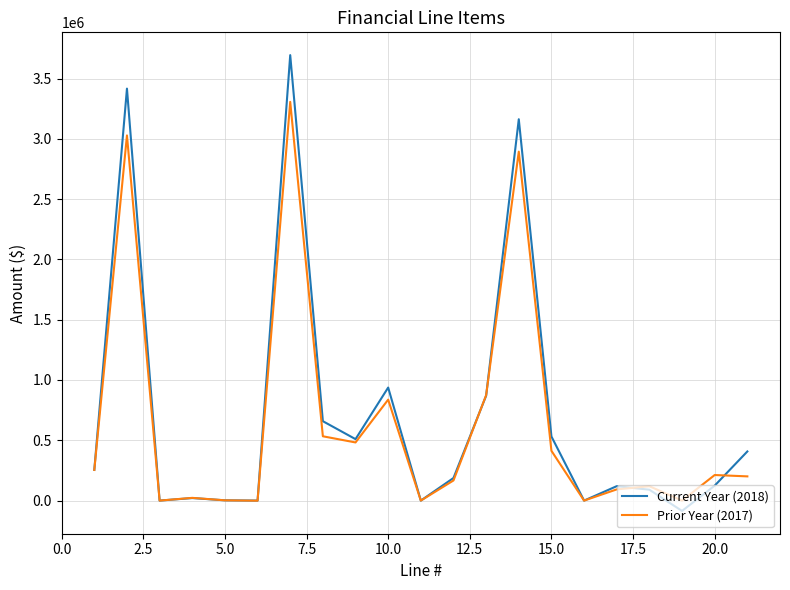

Which series has the largest range (max minus min)?

Current Year (2018)